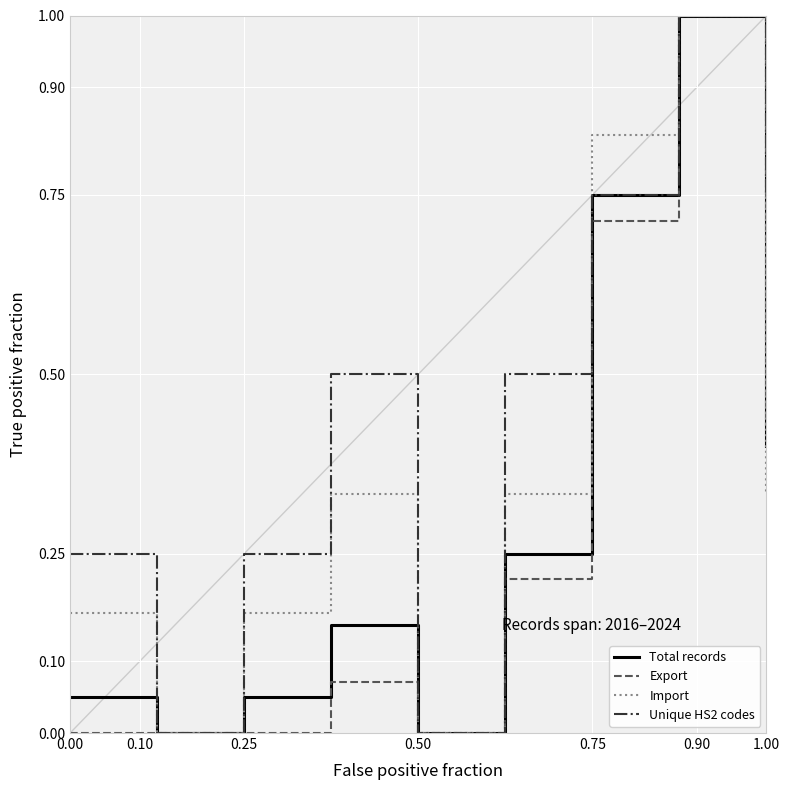

Which series has the largest total across all categories?

Unique HS2 codes